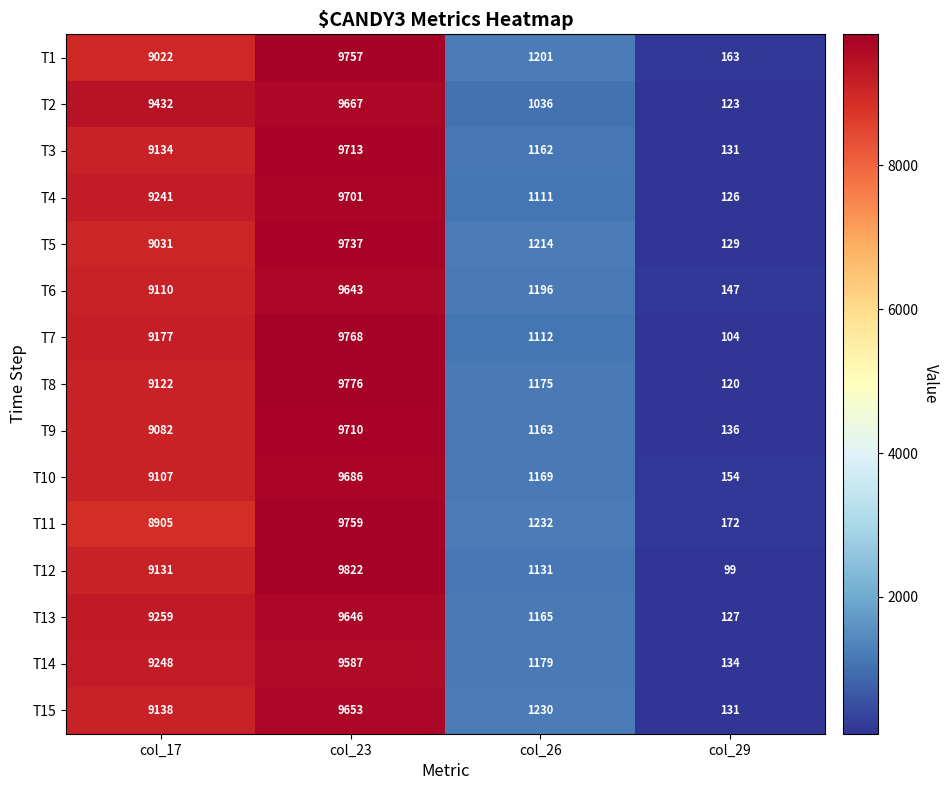

What is the difference between the maximum and minimum values in the T5 series?

9608